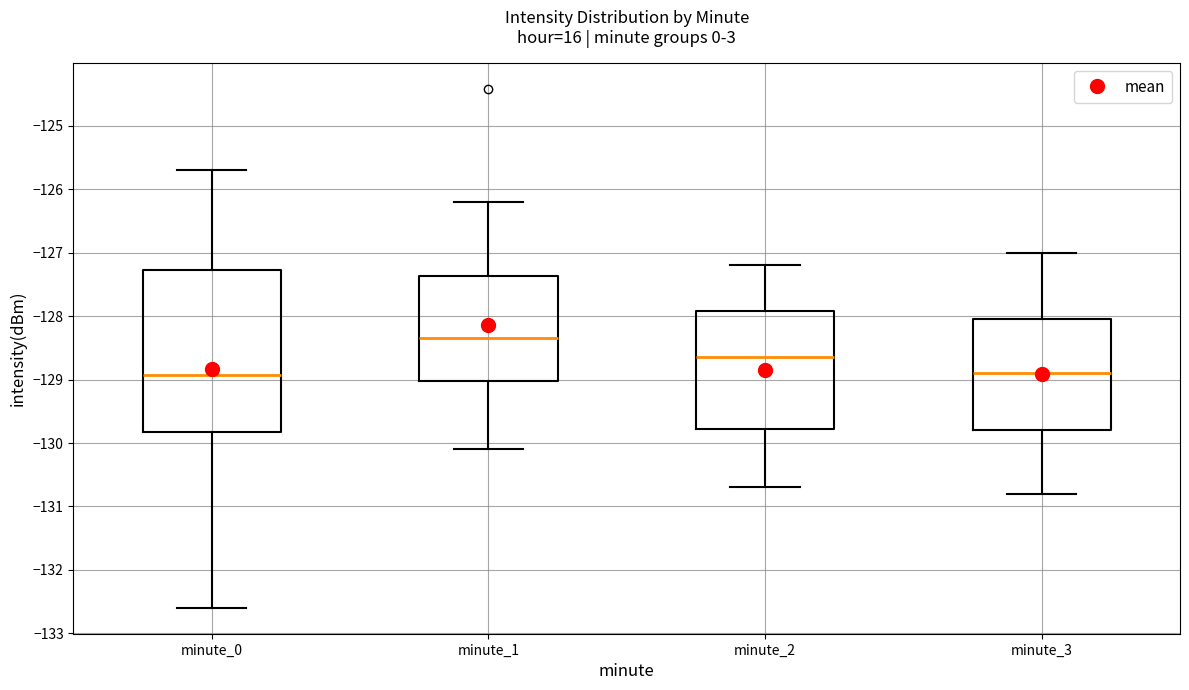

Reading left to right, transcribe this box plot: for each box, give where its median line is, the range the box spans, and where its two whiskers end, as read against the y-axis. The values are not printed on the chart, so give them approximately, as read against the axis.

minute_0: median -128.9, box -129.8 to -127.3, whiskers -132.6 to -125.7
minute_1: median -128.3, box -129.0 to -127.4, whiskers -130.1 to -126.2
minute_2: median -128.6, box -129.8 to -127.9, whiskers -130.7 to -127.2
minute_3: median -128.9, box -129.8 to -128.0, whiskers -130.8 to -127.0